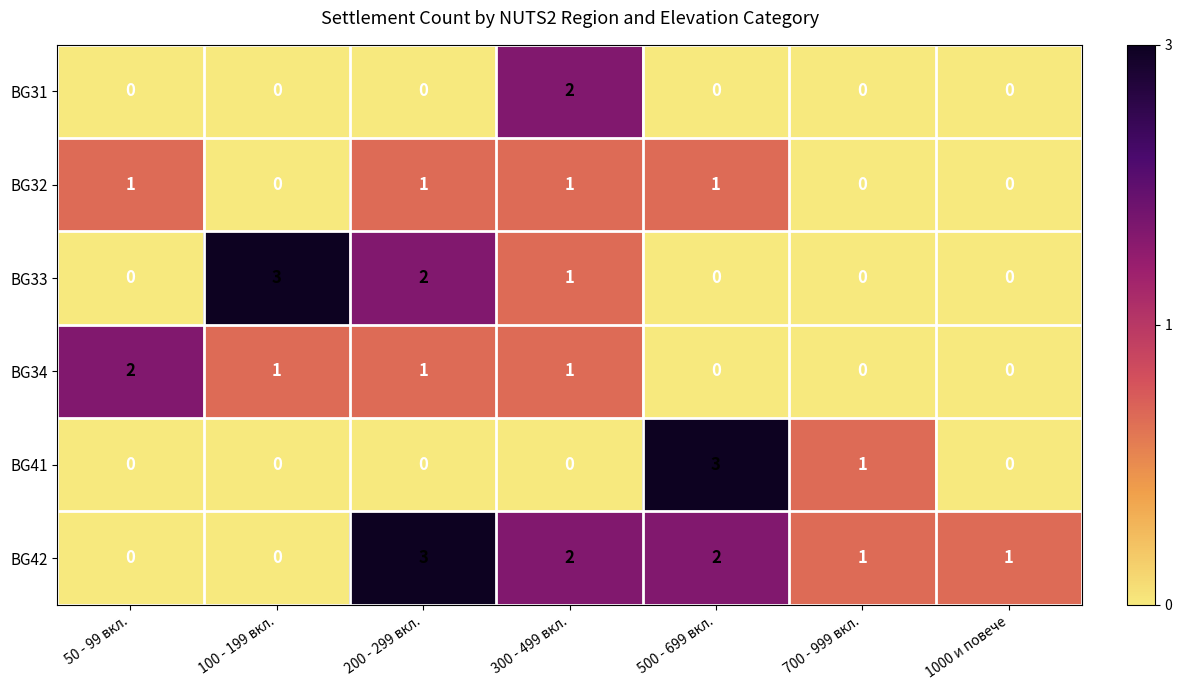

What is the sum of all BG41 values?

4